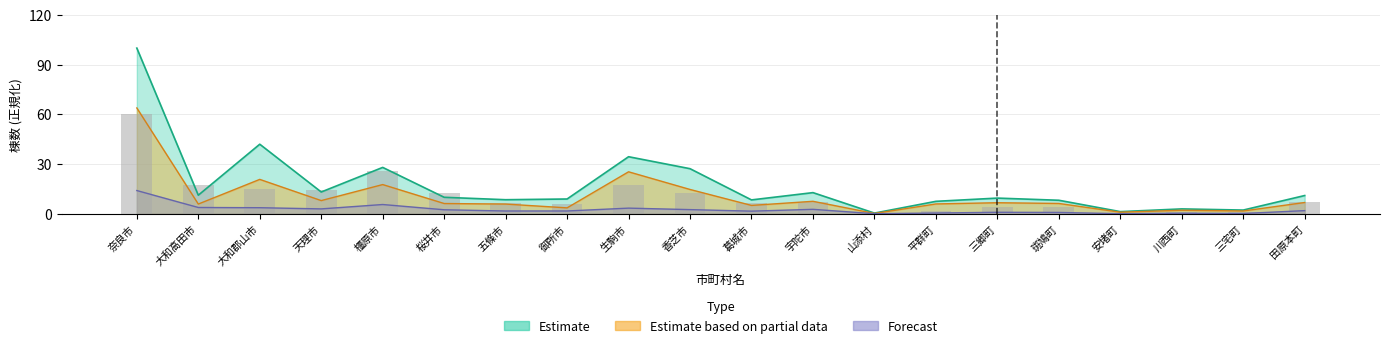

The value at 生駒市 is 17.5. True or false?

True